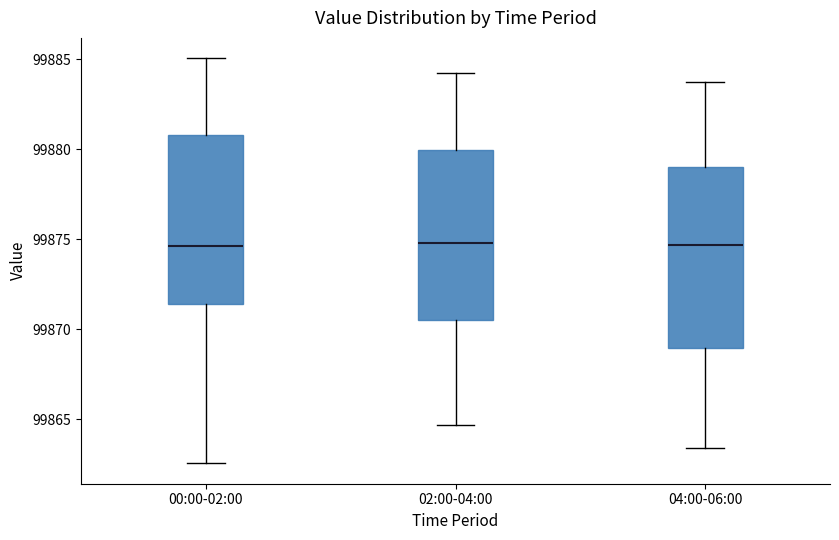

Comparing the boxes themselves (not the whiskers), which one is the tallest?

04:00-06:00